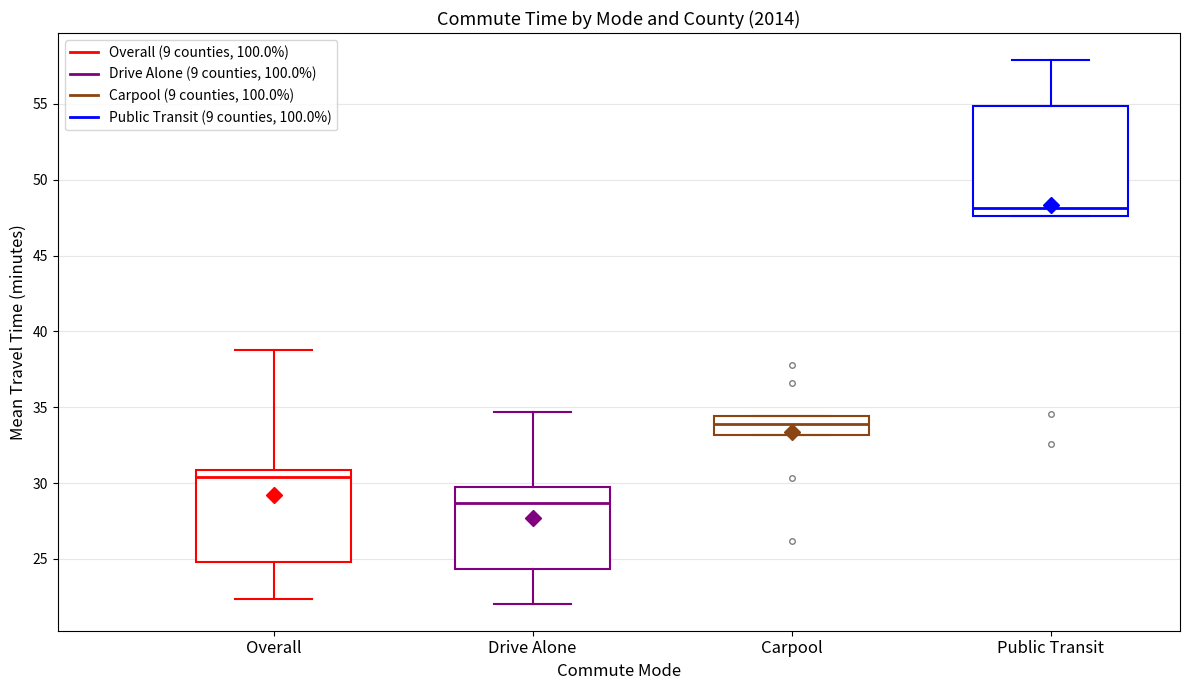

Which box is the tallest, from its lower edge to its upper edge?

Public Transit